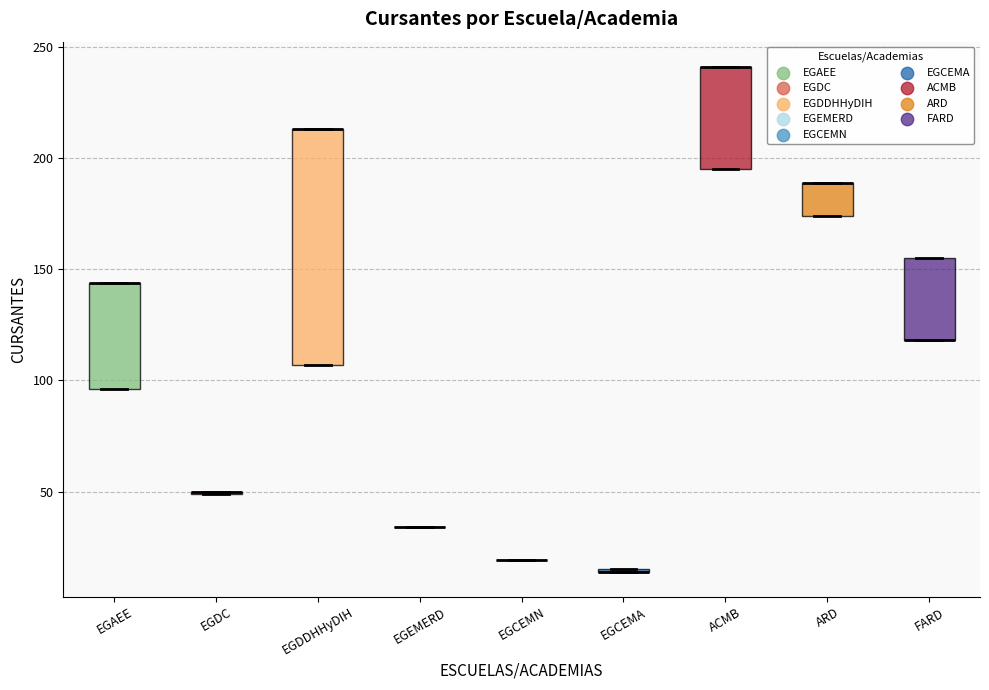

Reading left to right, transcribe this box plot: for each box, give where its median line is, the range the box spans, and where its two whiskers end, as read against the y-axis. The values are not printed on the chart, so give them approximately, as read against the axis.

EGAEE: median 145 (drawn on the box's upper edge), box 95 to 145, whiskers 95 to 145
EGDC: box collapsed to a line at 50, whiskers 50 to 50
EGDDHHyDIH: median 215 (drawn on the box's upper edge), box 105 to 215, whiskers 105 to 215
EGEMERD: box collapsed to a line at 35, whiskers 35 to 35
EGCEMN: box collapsed to a line at 20, whiskers 20 to 20
EGCEMA: box collapsed to a line at 15, whiskers 15 to 15
ACMB: median 240 (drawn on the box's upper edge), box 195 to 240, whiskers 195 to 240
ARD: median 190 (drawn on the box's upper edge), box 175 to 190, whiskers 175 to 190
FARD: median 120 (drawn on the box's lower edge), box 120 to 155, whiskers 120 to 155